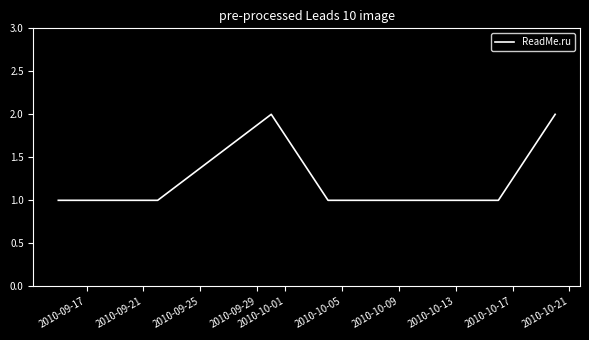

Does the chart display data point markers on the line(s)?

No